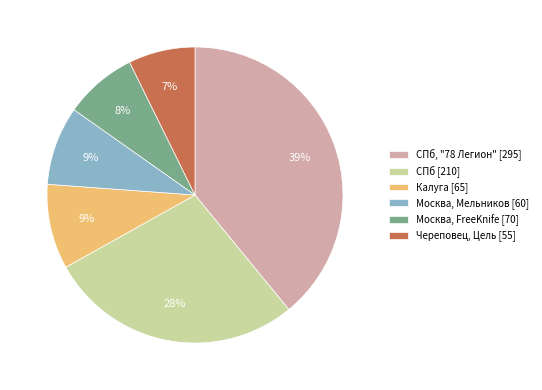

How many slices are in this pie chart?

6